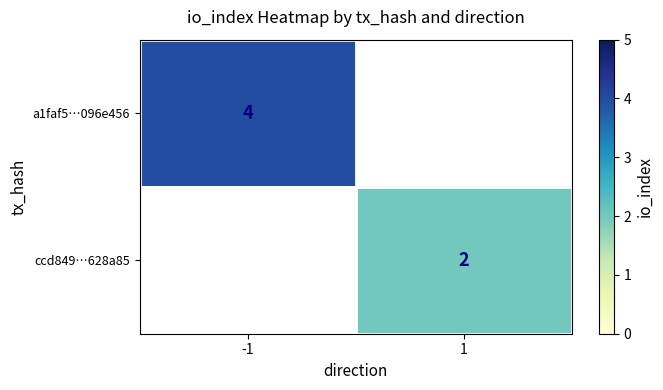

Count the number of data series in this chart.

2